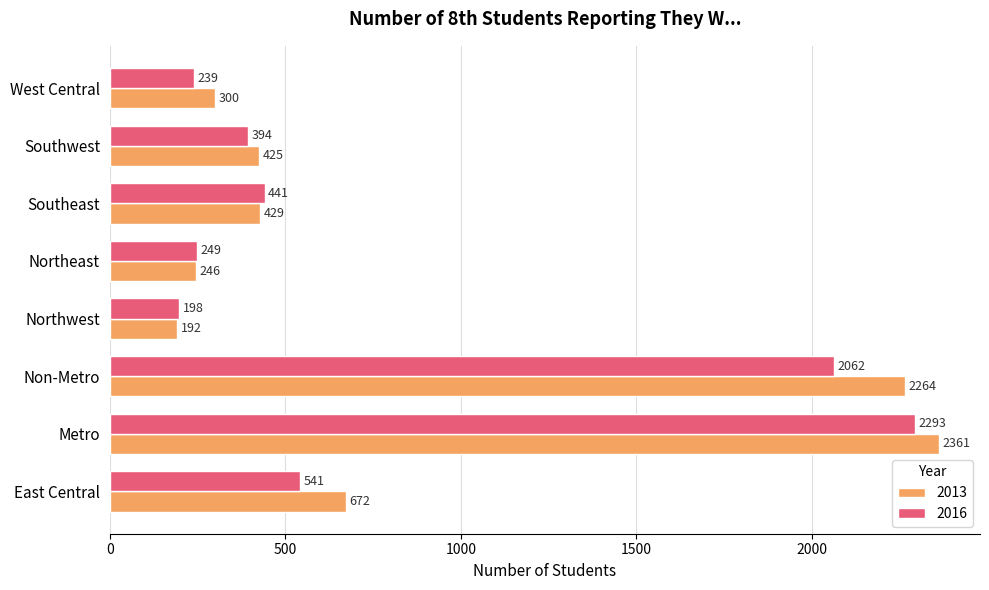

Rank the series at West Central from lowest to highest value.

2016, 2013